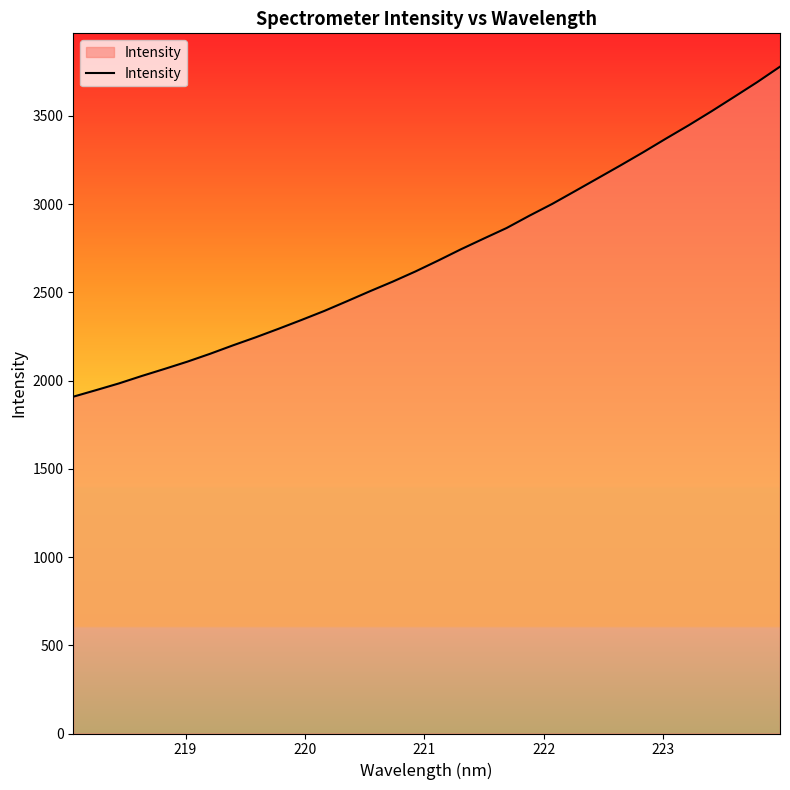

How many series are shown in this chart?

1